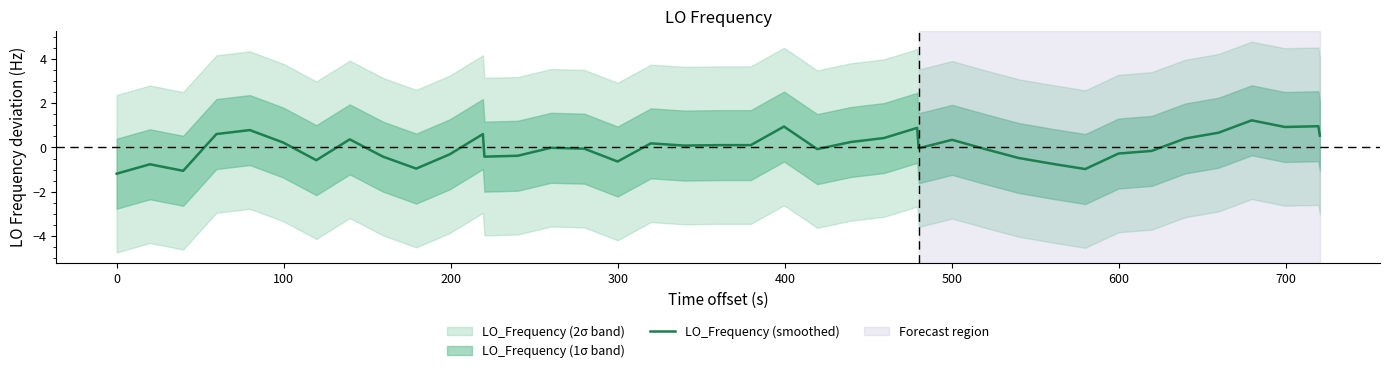

What is the minimum value for LO_Frequency (smoothed)?

-1.2